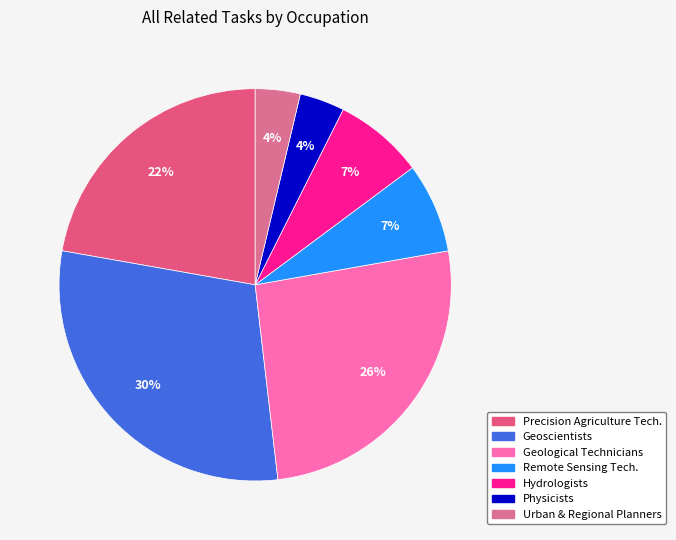

How many segments does this pie chart have?

7